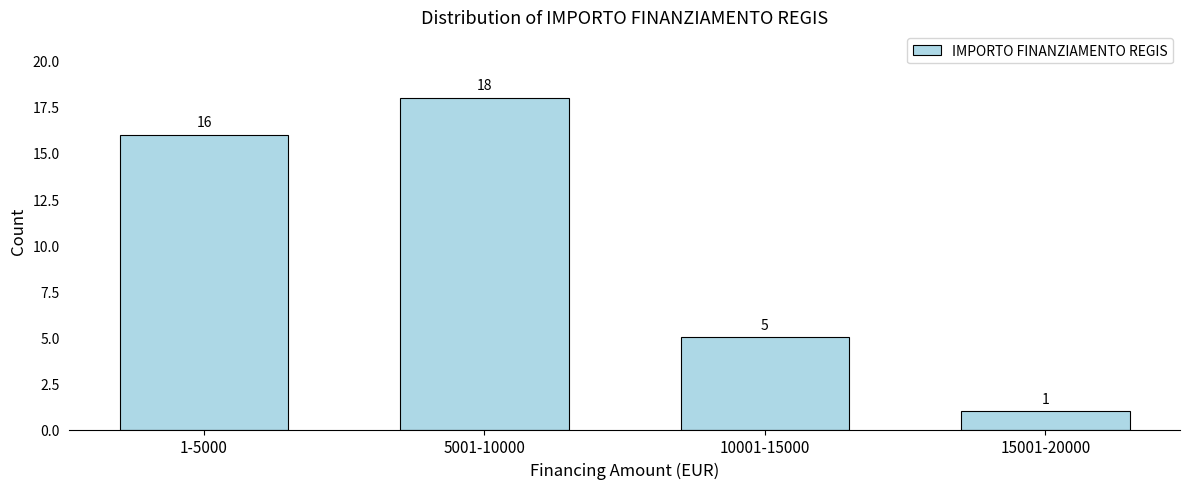

Reading right to left, transcribe all the data shown in this chart.

15001-20000=1	10001-15000=5	5001-10000=18	1-5000=16